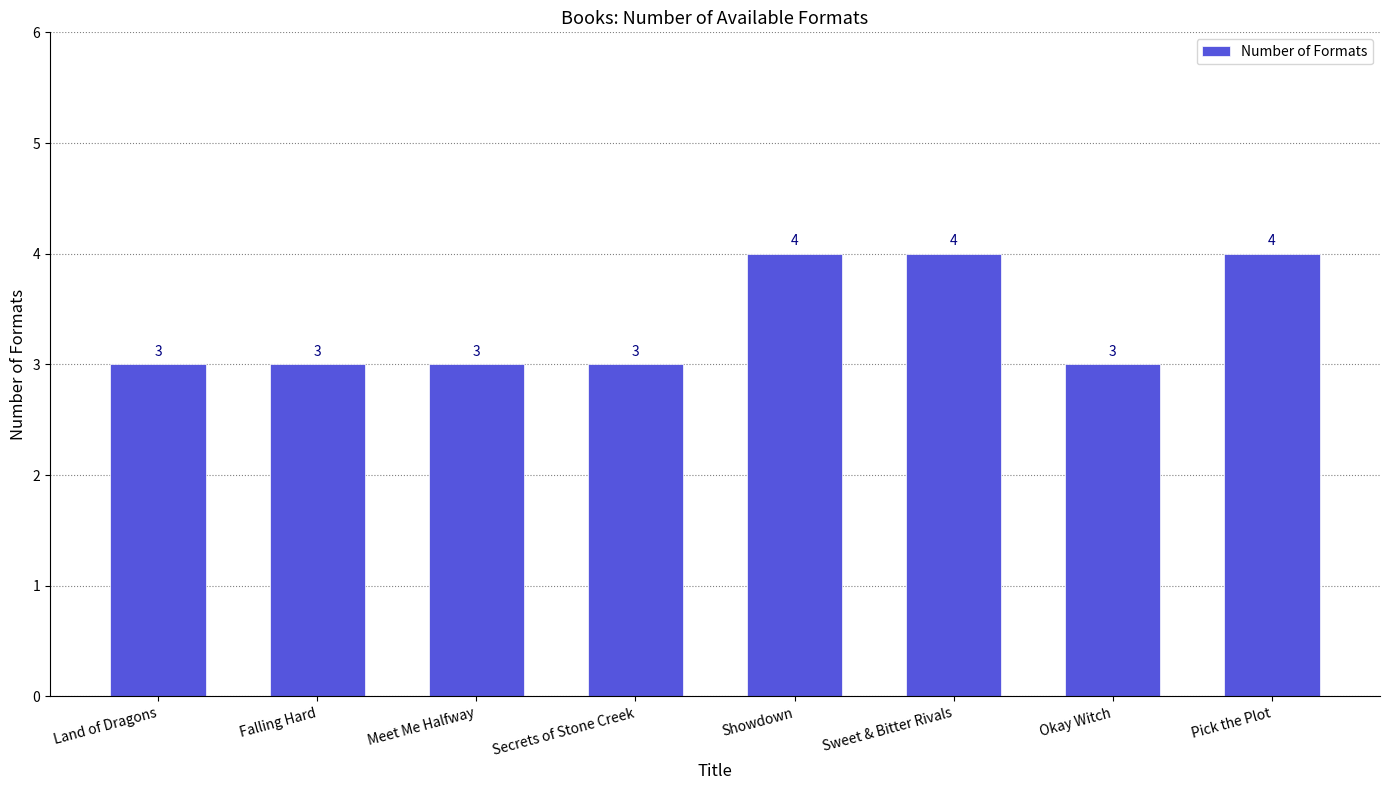

Is it true that the value at Sweet & Bitter Rivals is 4?

True